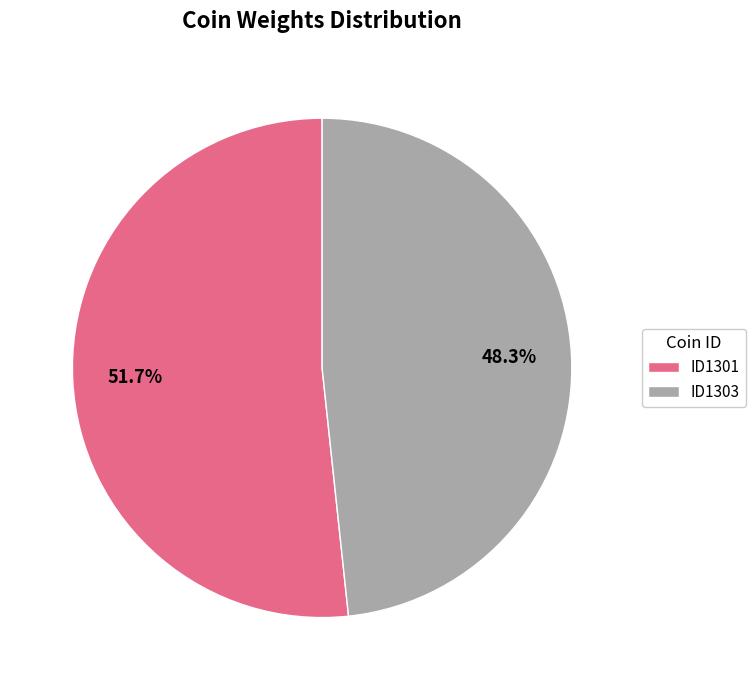

To the nearest percent, what is the difference between the largest and smallest slice percentages?

3%